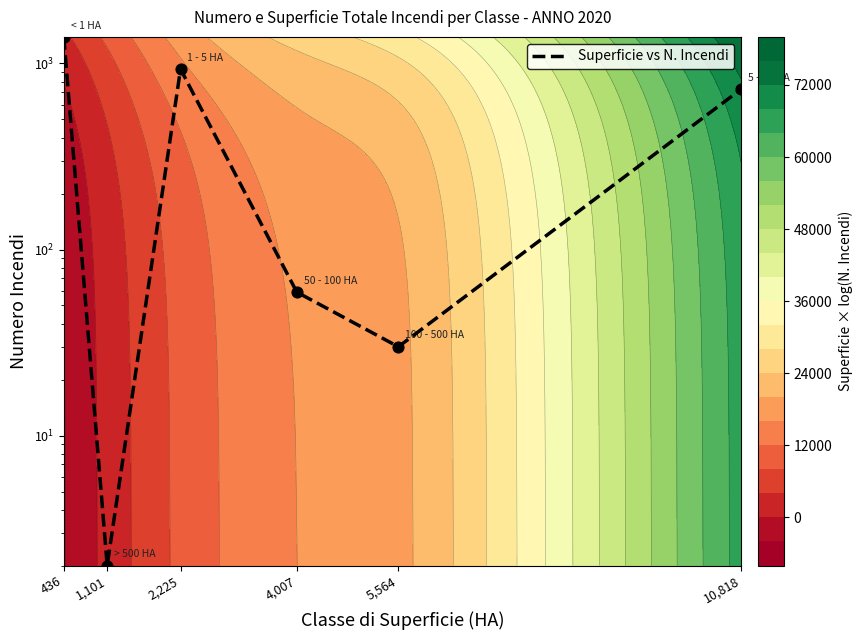

What is the difference between the second highest and minimum values?

931